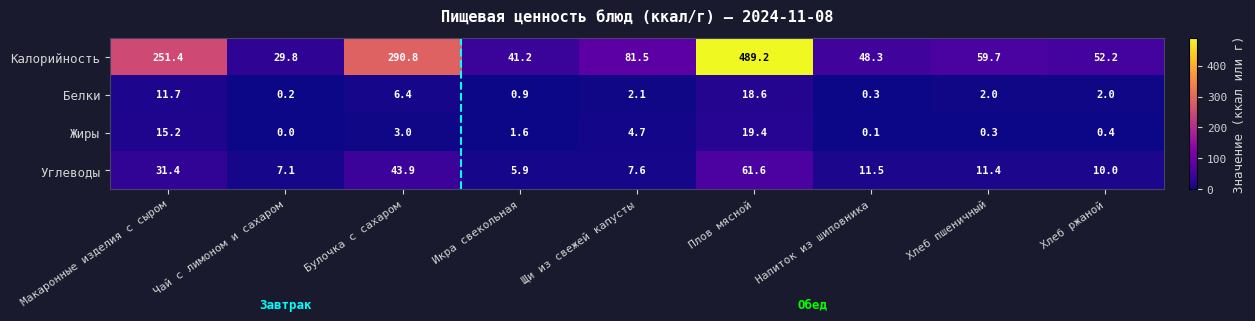

At which category does the chart reach its peak across all series?

Плов мясной